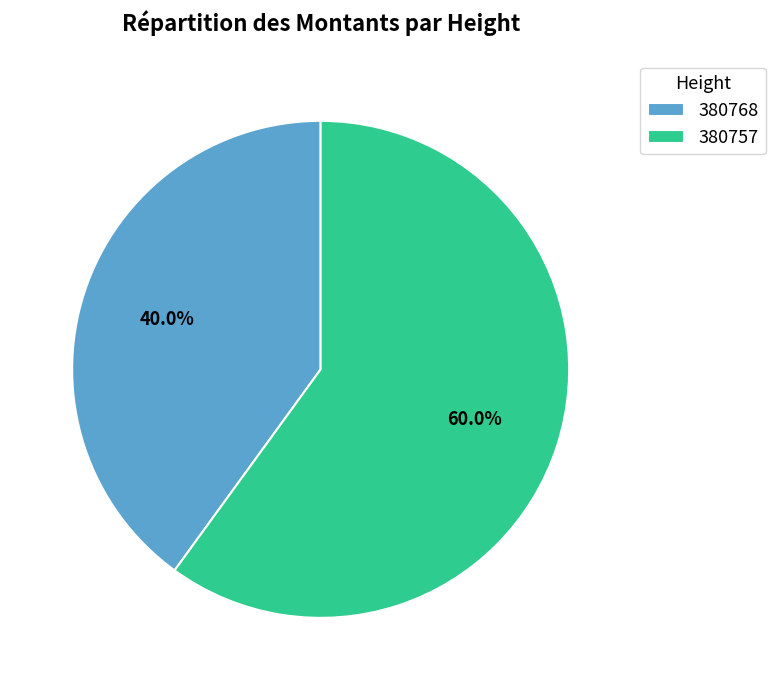

Approximately how many times larger is the value at 380757 compared to 380768?

1.5